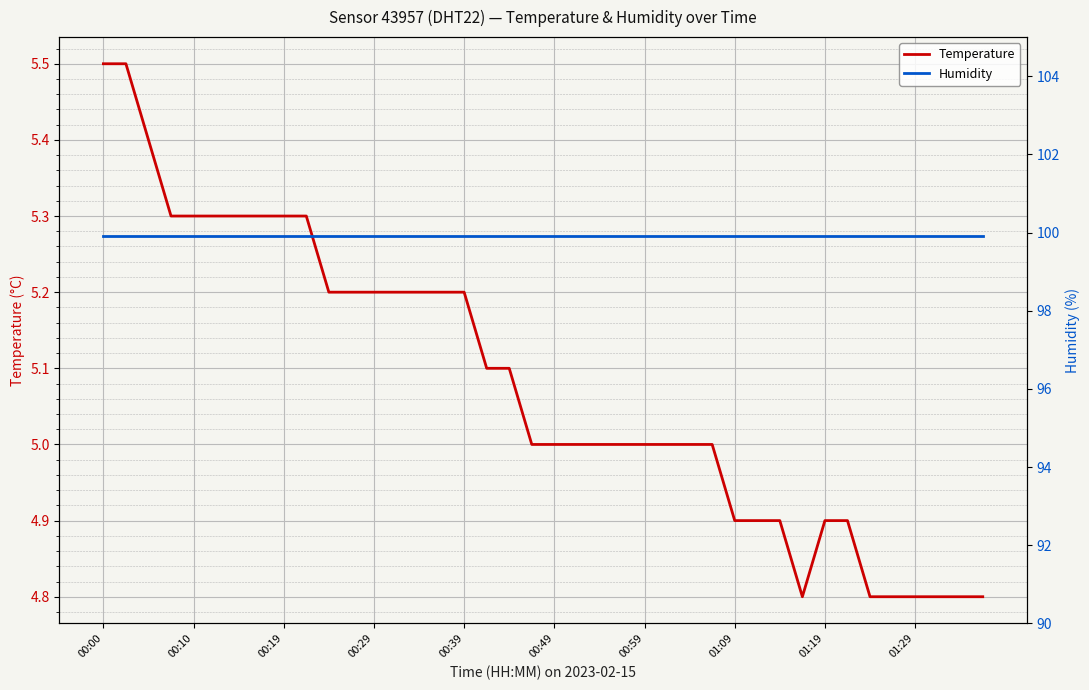

True or false: Temperature and Humidity cross at least once.

False